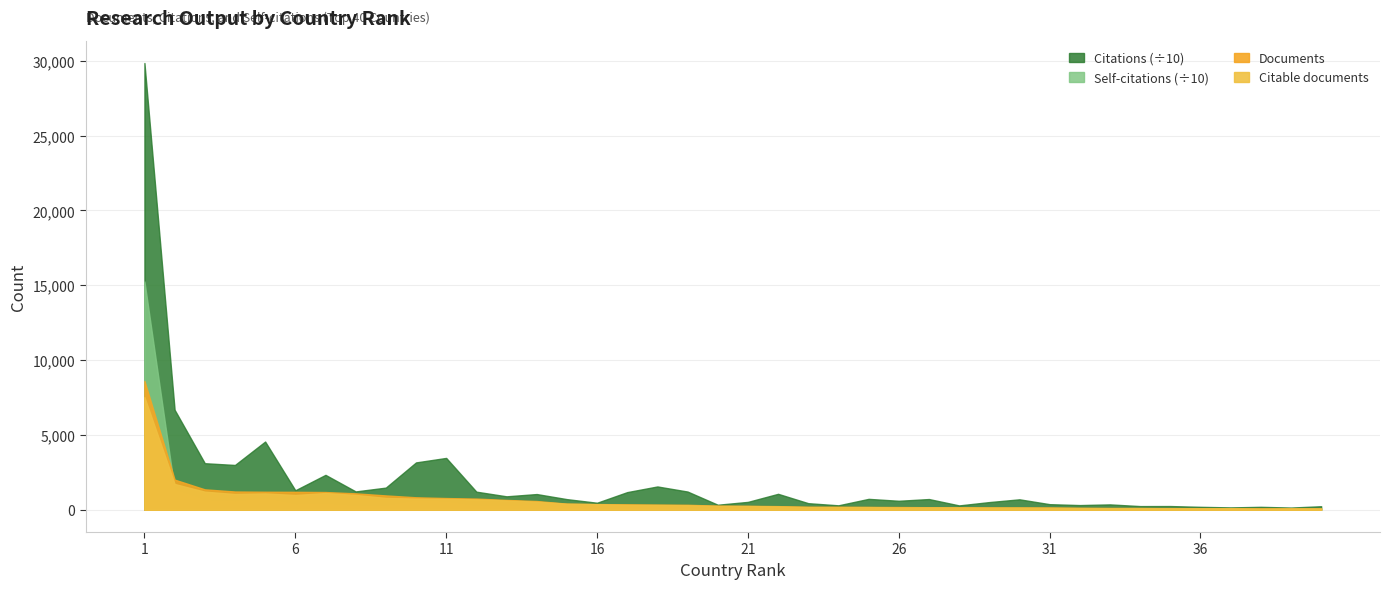

What is the average value of the Documents series?

685